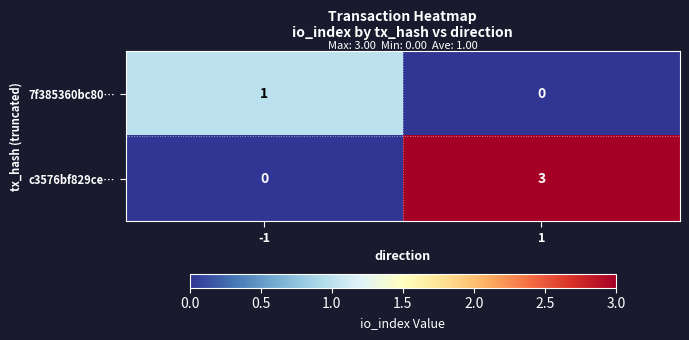

Reading left to right, what are all the values shown in this chart?

7f385360bc80…: -1=1	1=0
c3576bf829ce…: -1=0	1=3